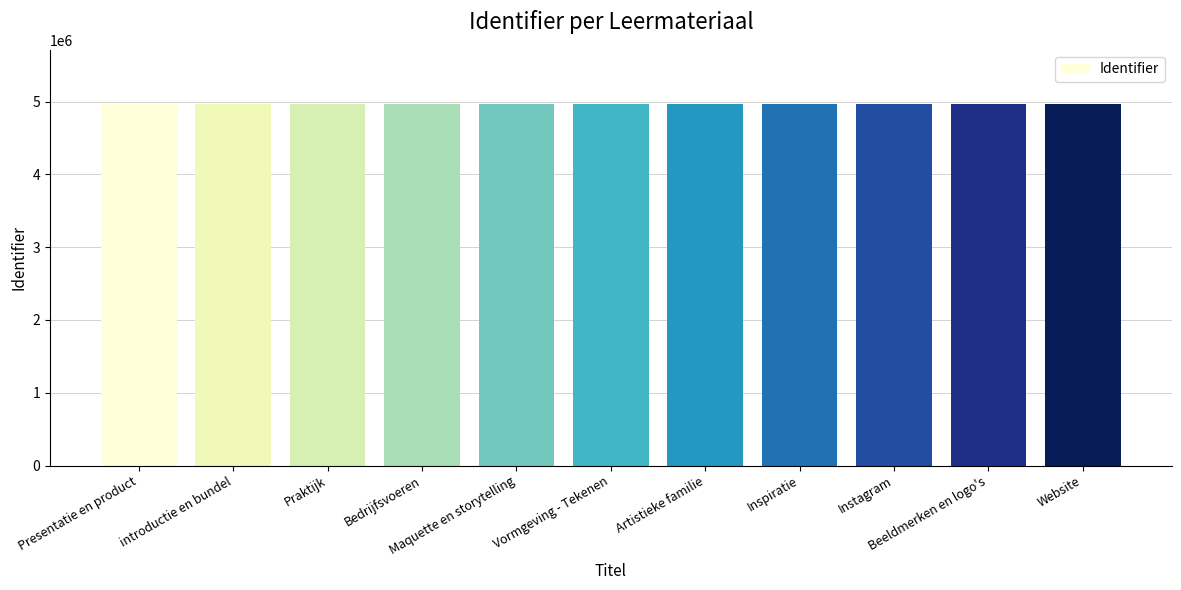

What is the value of the 6th bar from the left?

4966158